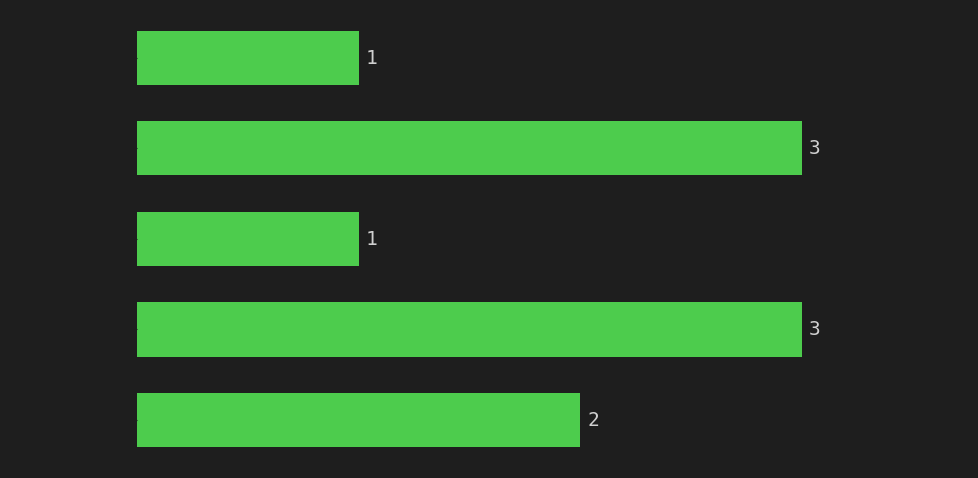

Reading bottom to top, extract all data points from this chart.

2	3	1	3	1